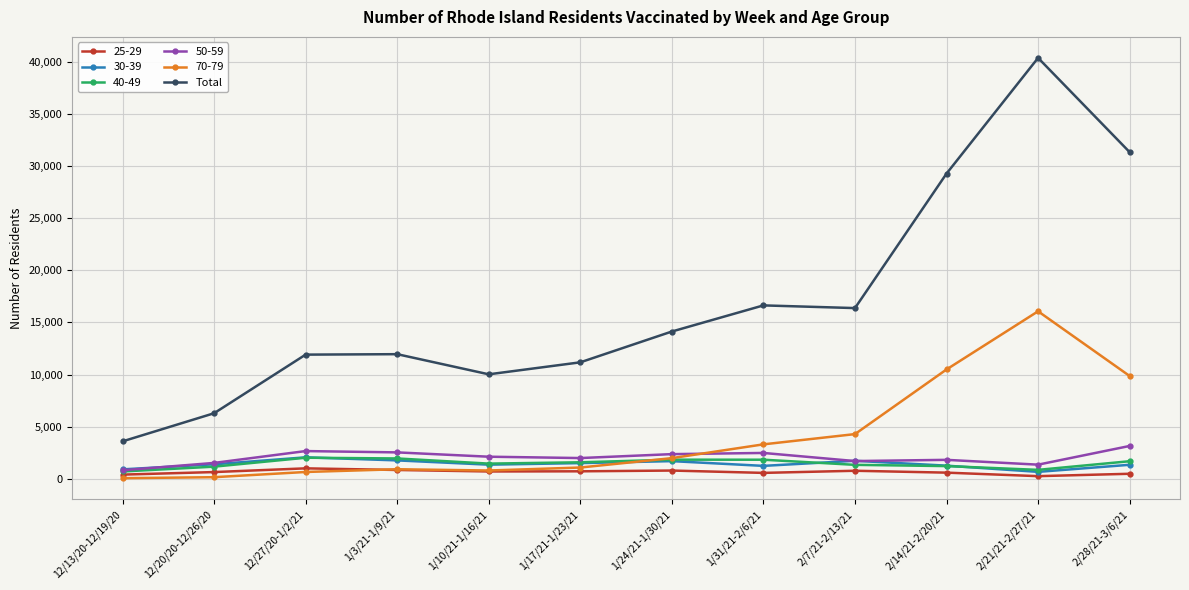

True or false: 70-79 and Total cross at least once.

False